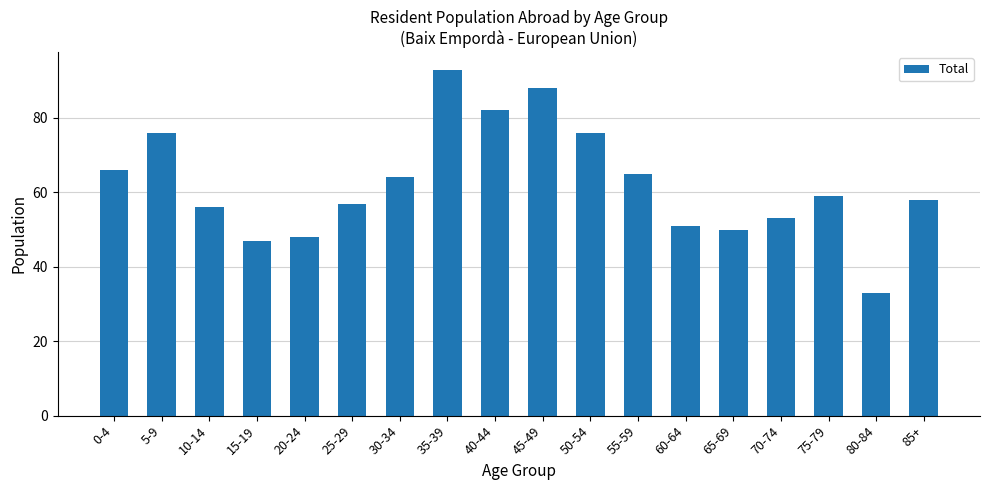

What is the value of the 3rd bar from the left?

56